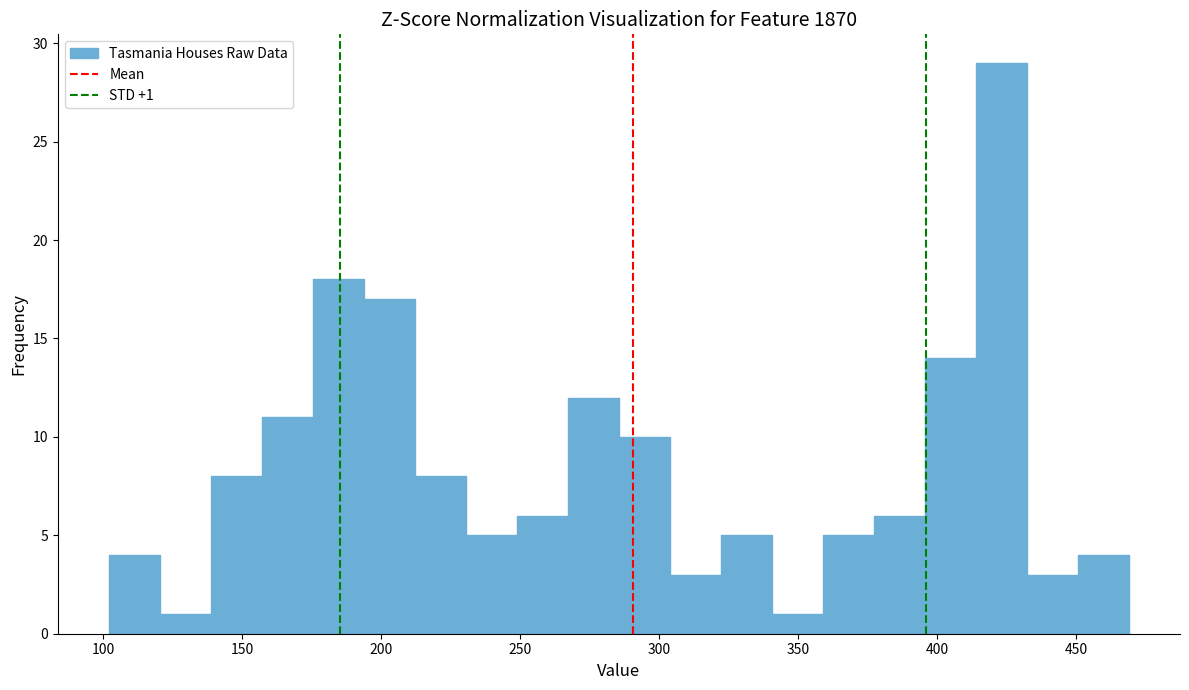

Around what value on the x-axis is the tallest bar? Give the approximate position of its centre, as read against the axis.

425